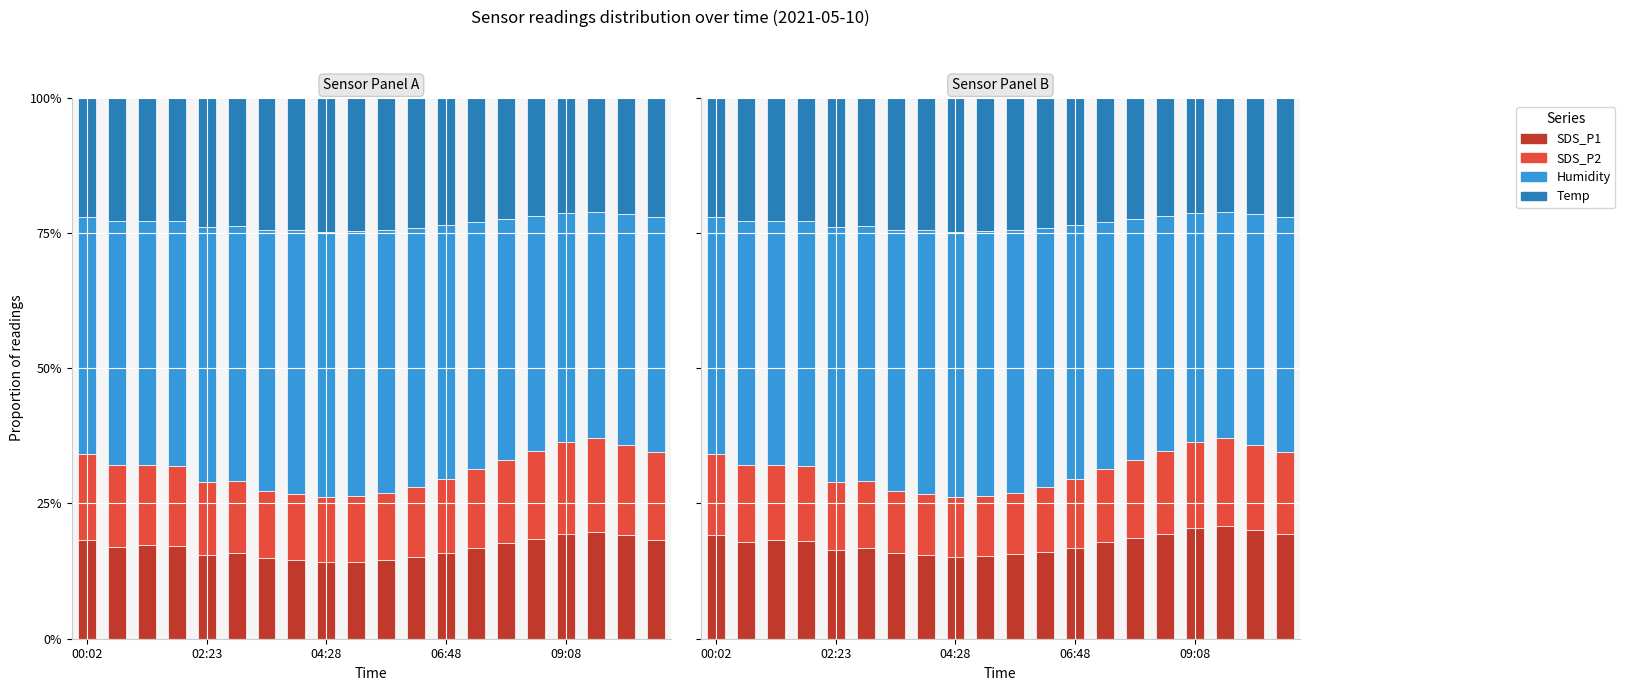

What is the average value of the Humidity series?

0.5